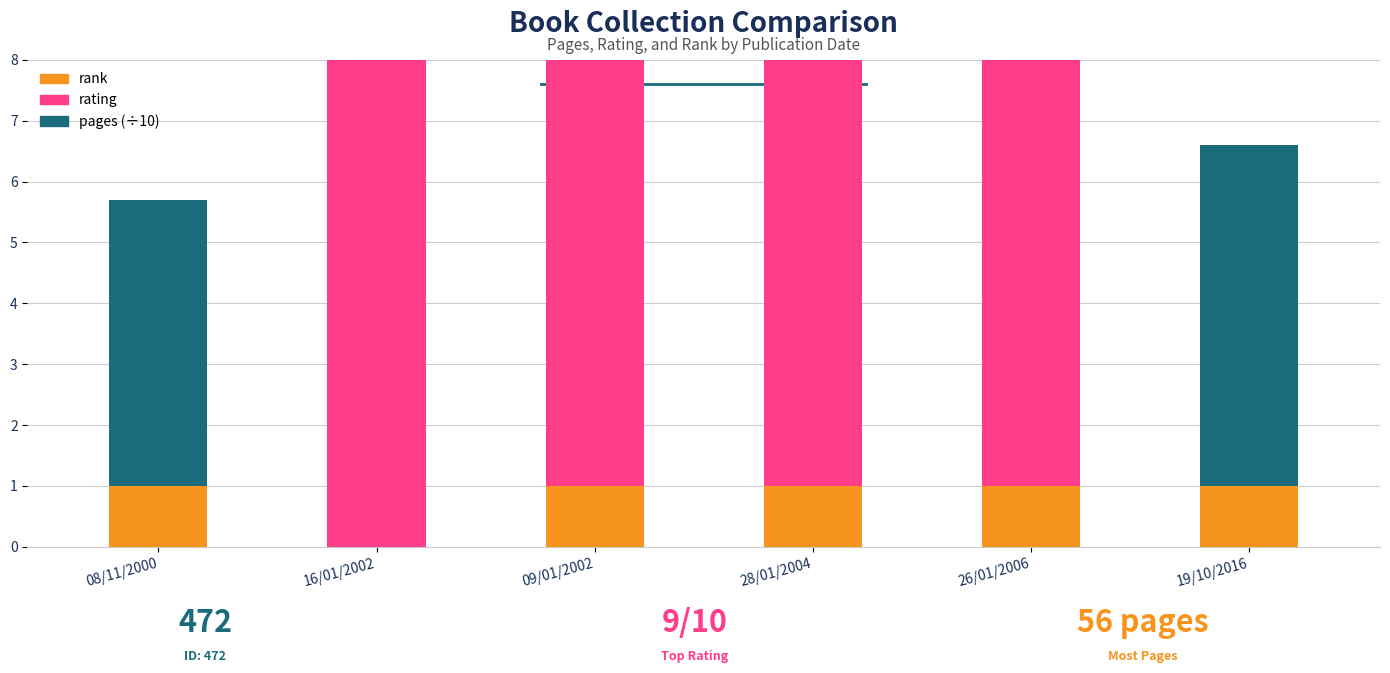

How many data points does each series have?

6